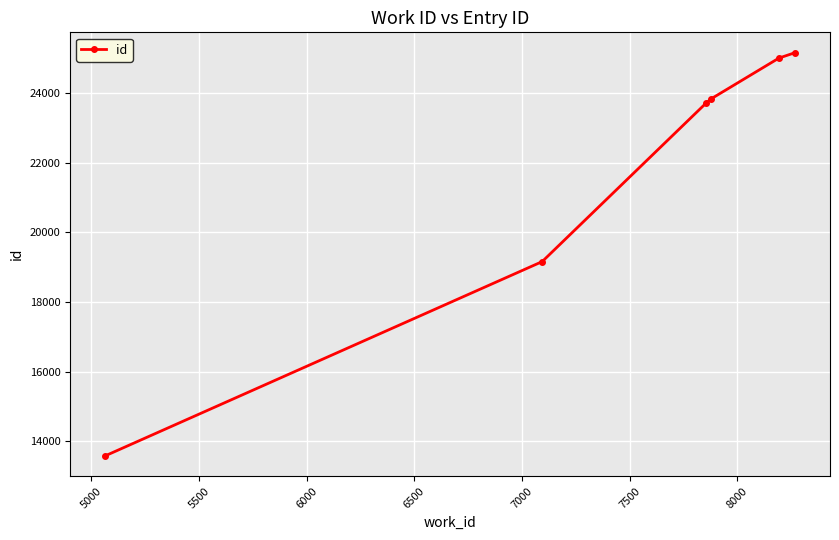

True or false: the data has more than 0 interior local peaks.

False